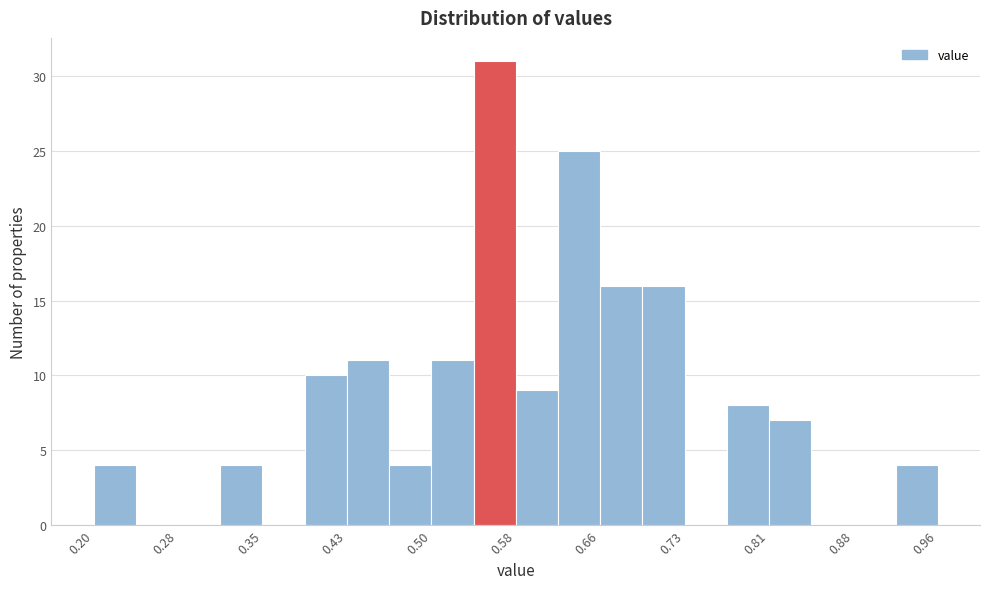

Around what value on the x-axis is the tallest bar? Give the approximate position of its centre, as read against the axis.

0.56